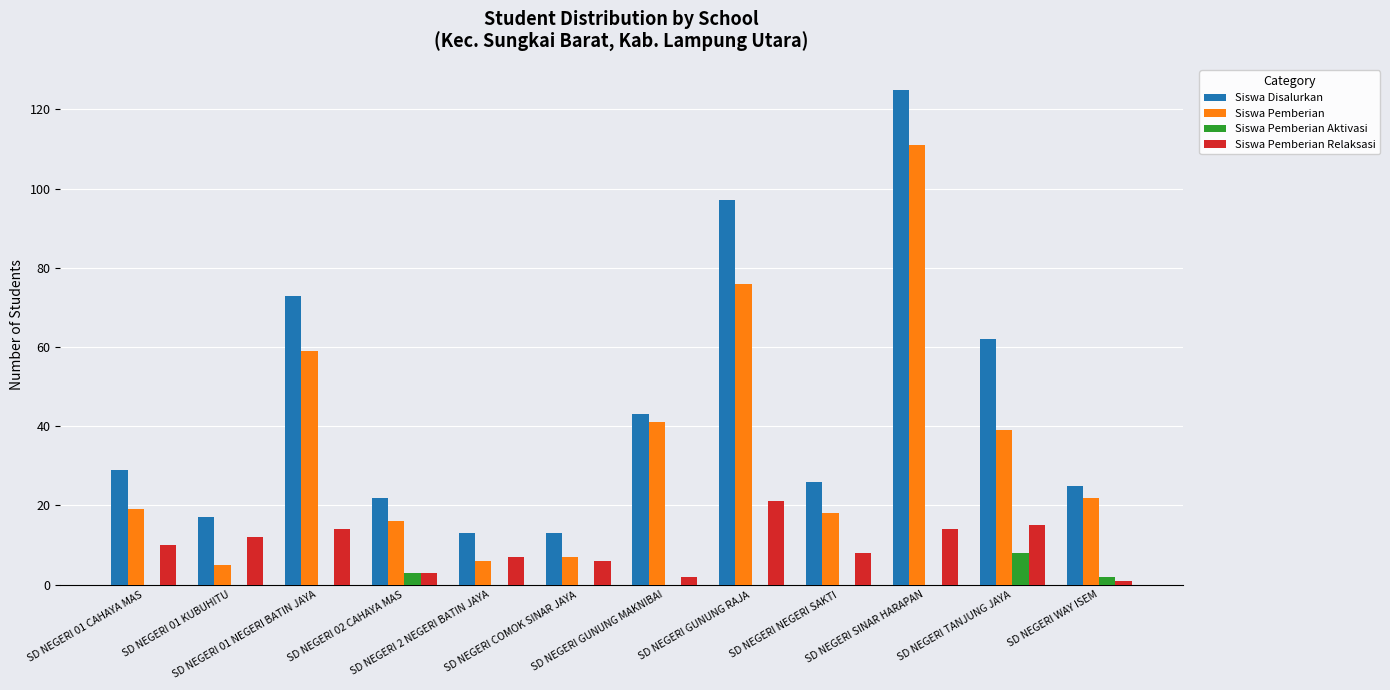

Between SD NEGERI 2 NEGERI BATIN JAYA and SD NEGERI NEGERI SAKTI, which series saw the biggest shift?

Siswa Disalurkan